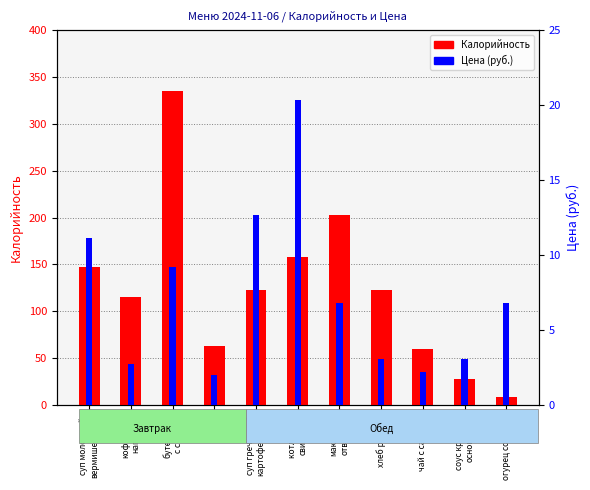

What is the difference between the maximum and minimum values in the Калорийность series?

327.1